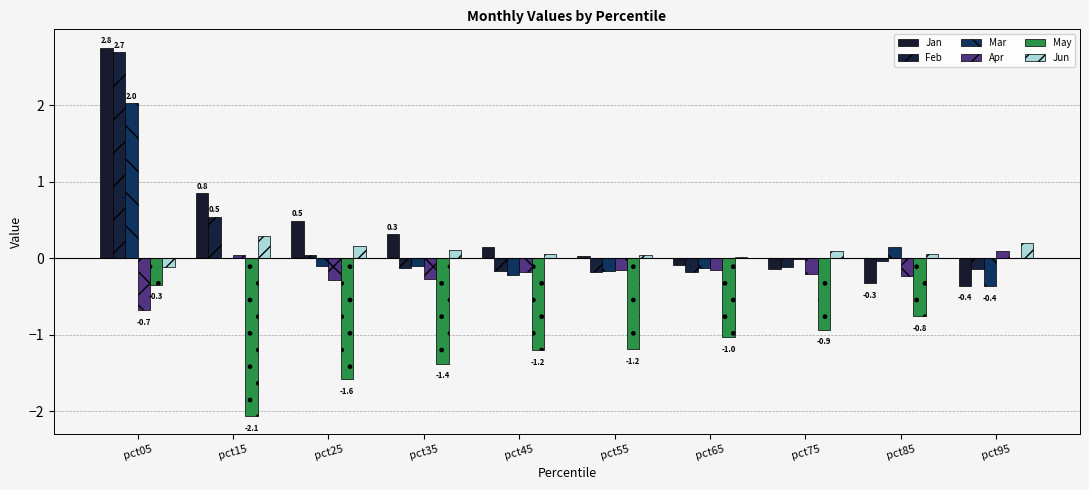

Which label corresponds to the smallest value in the chart?

pct15